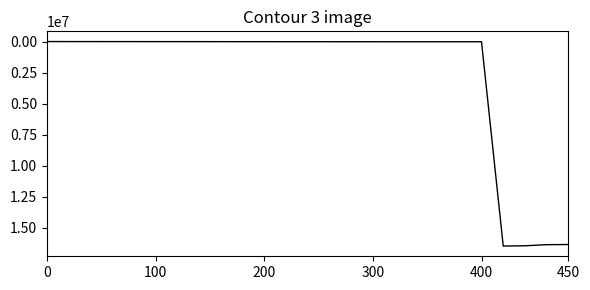

What is the difference between the maximum and minimum values?

16457132.2